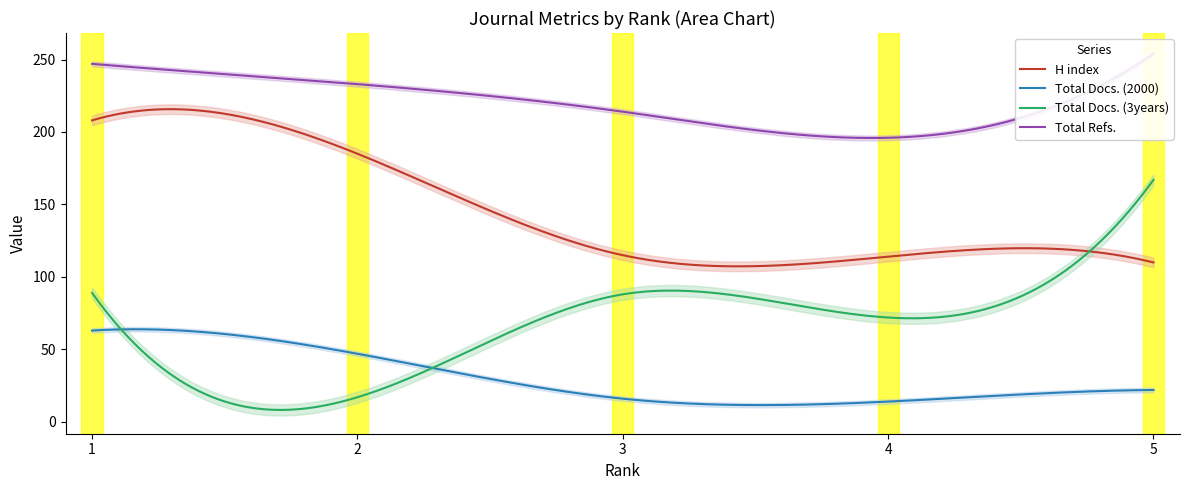

Between 1 and 3, which is larger?

1